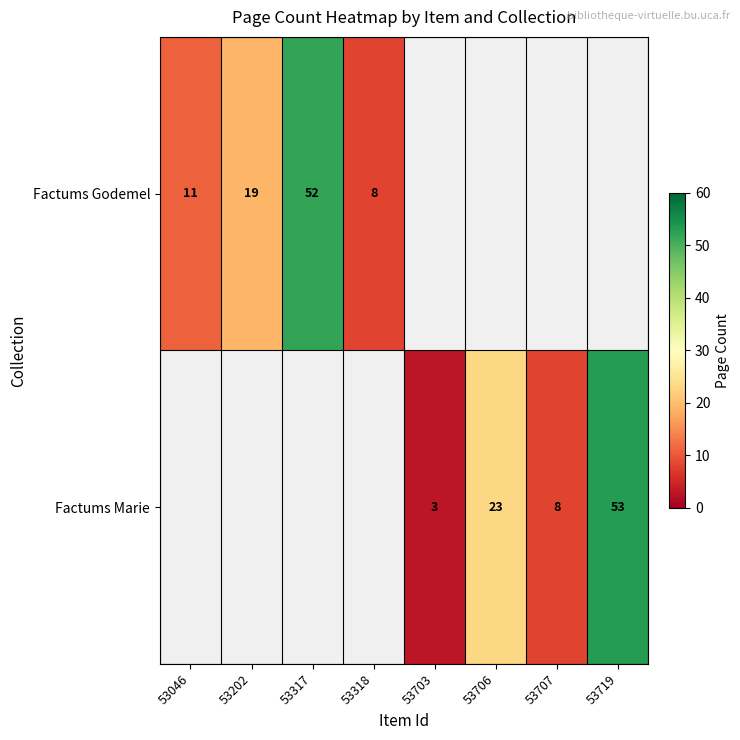

What is the minimum value shown in the chart?

3.0